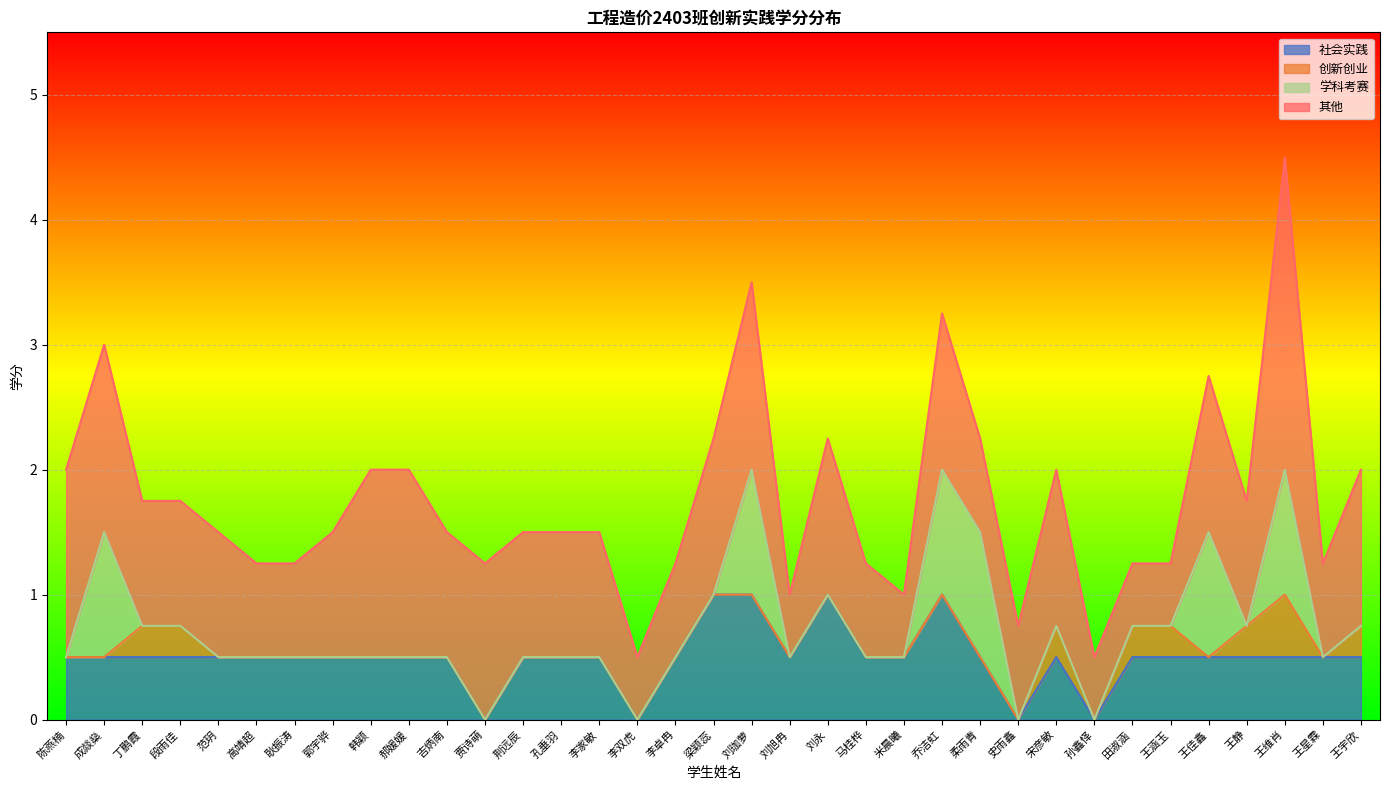

What is the maximum value for 社会实践?

1.0